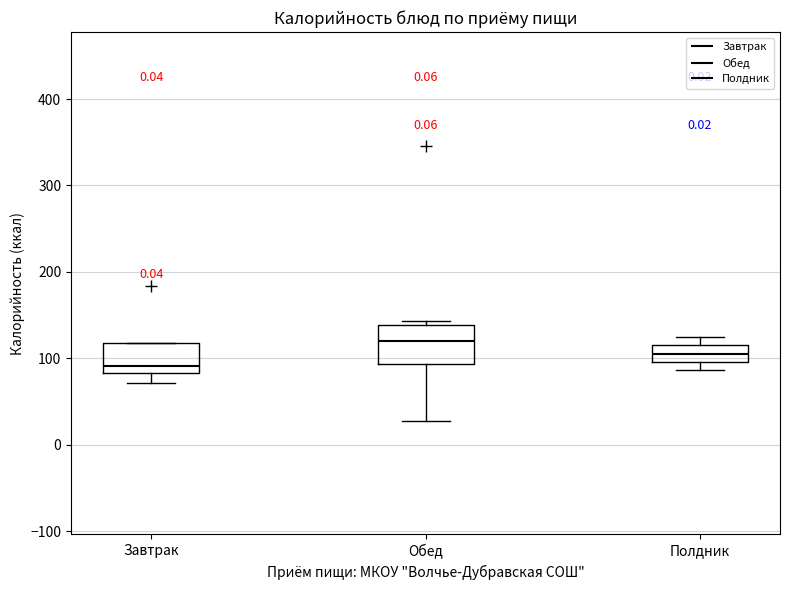

Where is the lower edge of the box for Обед on the y-axis? The values are not printed on the chart, so give them approximately, as read against the axis.

90